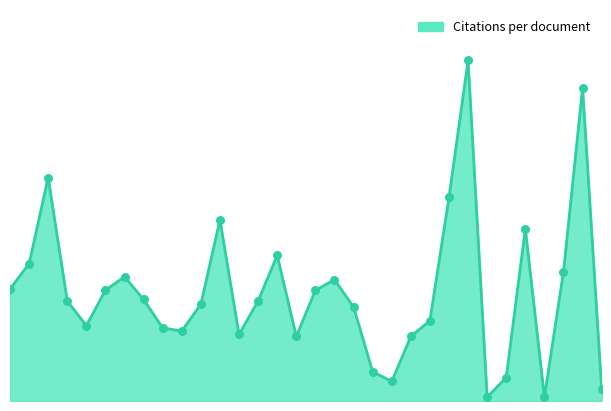

Is this an area chart (filled region under the line)?

Yes